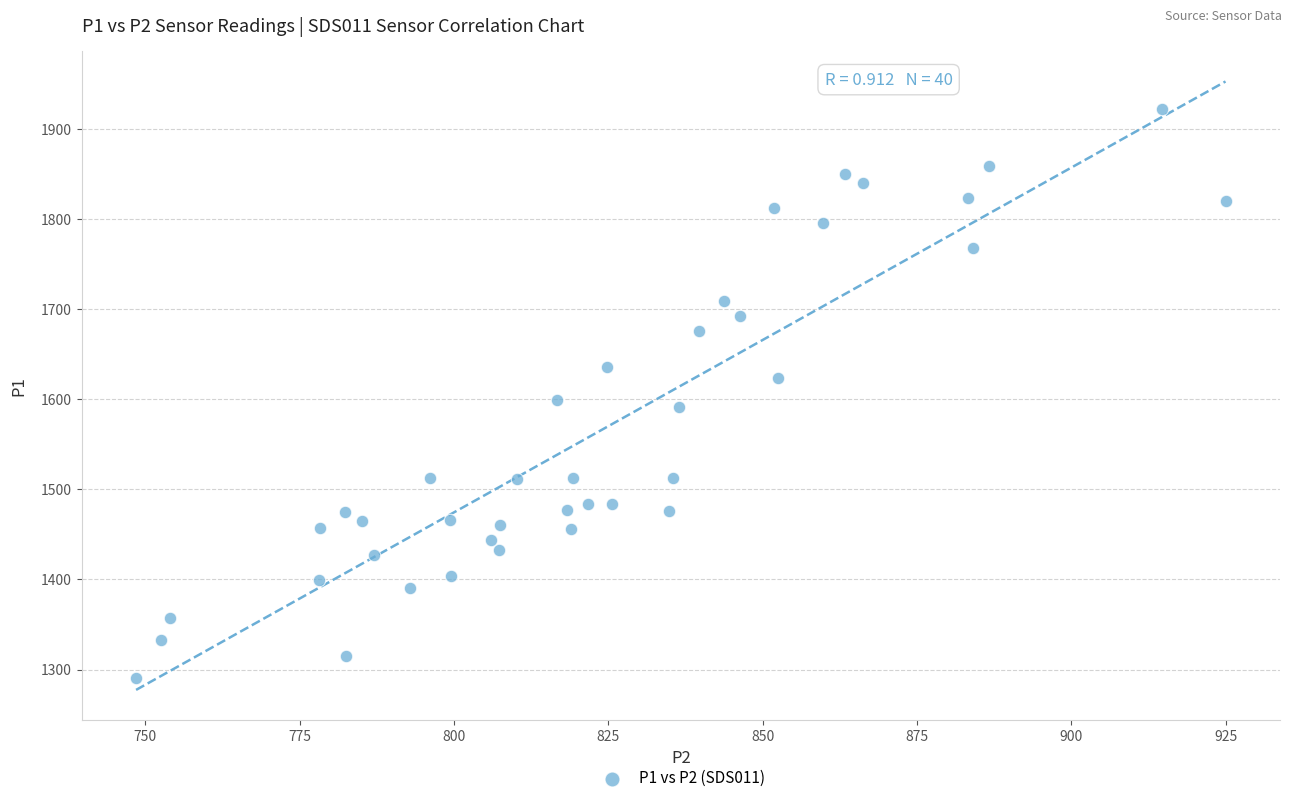

What is the range of X values (max minus min)?

176.5